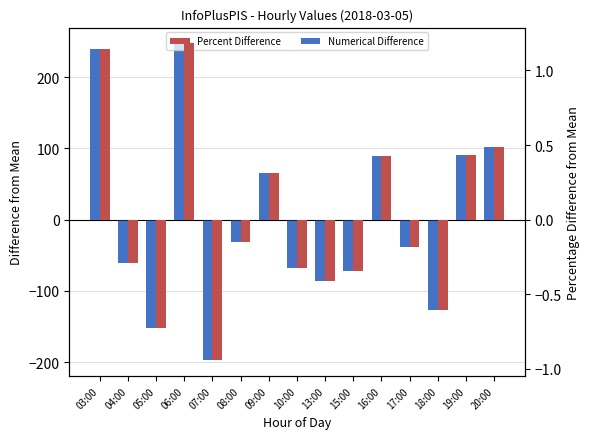

What is the value of the Numerical Difference bar at the 13th from the left?

-127.5